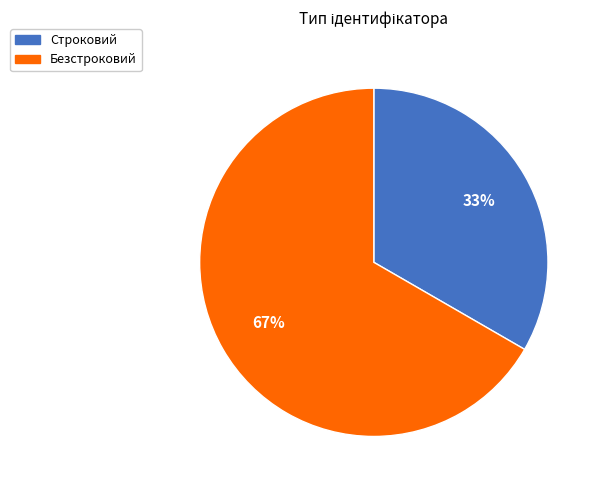

What percentage is the Строковий slice, to the nearest percent?

33%